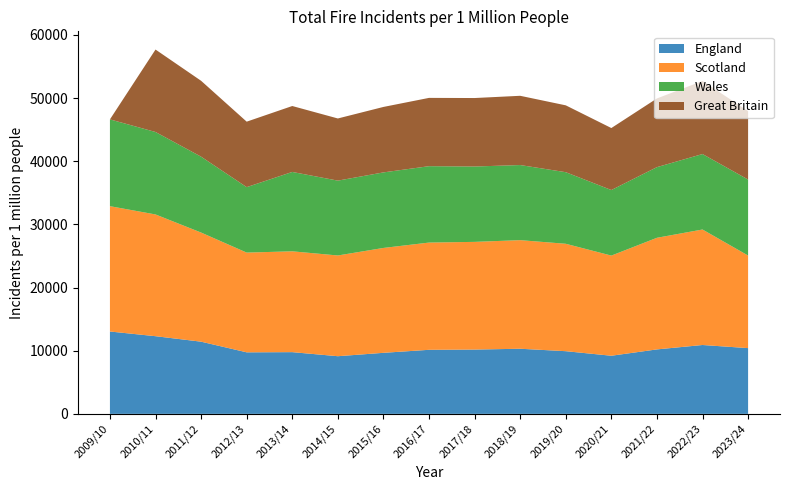

Reading right to left, list all the values displayed in this chart.

England: 2023/24=10409	2022/23=10903	2021/22=10206	2020/21=9202	2019/20=9924	2018/19=10310	2017/18=10180	2016/17=10142	2015/16=9665	2014/15=9128	2013/14=9772	2012/13=9743	2011/12=11429	2010/11=12297	2009/10=13040
Scotland: 2023/24=14661	2022/23=18287	2021/22=17672	2020/21=15857	2019/20=17006	2018/19=17194	2017/18=17051	2016/17=16979	2015/16=16606	2014/15=15950	2013/14=15963	2012/13=15792	2011/12=17277	2010/11=19276	2009/10=19844
Wales: 2023/24=12028	2022/23=11948	2021/22=11185	2020/21=10380	2019/20=11334	2018/19=11892	2017/18=11932	2016/17=12094	2015/16=11960	2014/15=11850	2013/14=12568	2012/13=10364	2011/12=12014	2010/11=13054	2009/10=13740
Great Britain: 2023/24=10838	2022/23=11565	2021/22=10875	2020/21=9814	2019/20=10584	2018/19=10963	2017/18=10842	2016/17=10813	2015/16=10364	2014/15=9841	2013/14=10438	2012/13=10364	2011/12=12014	2010/11=13054	2009/10=0